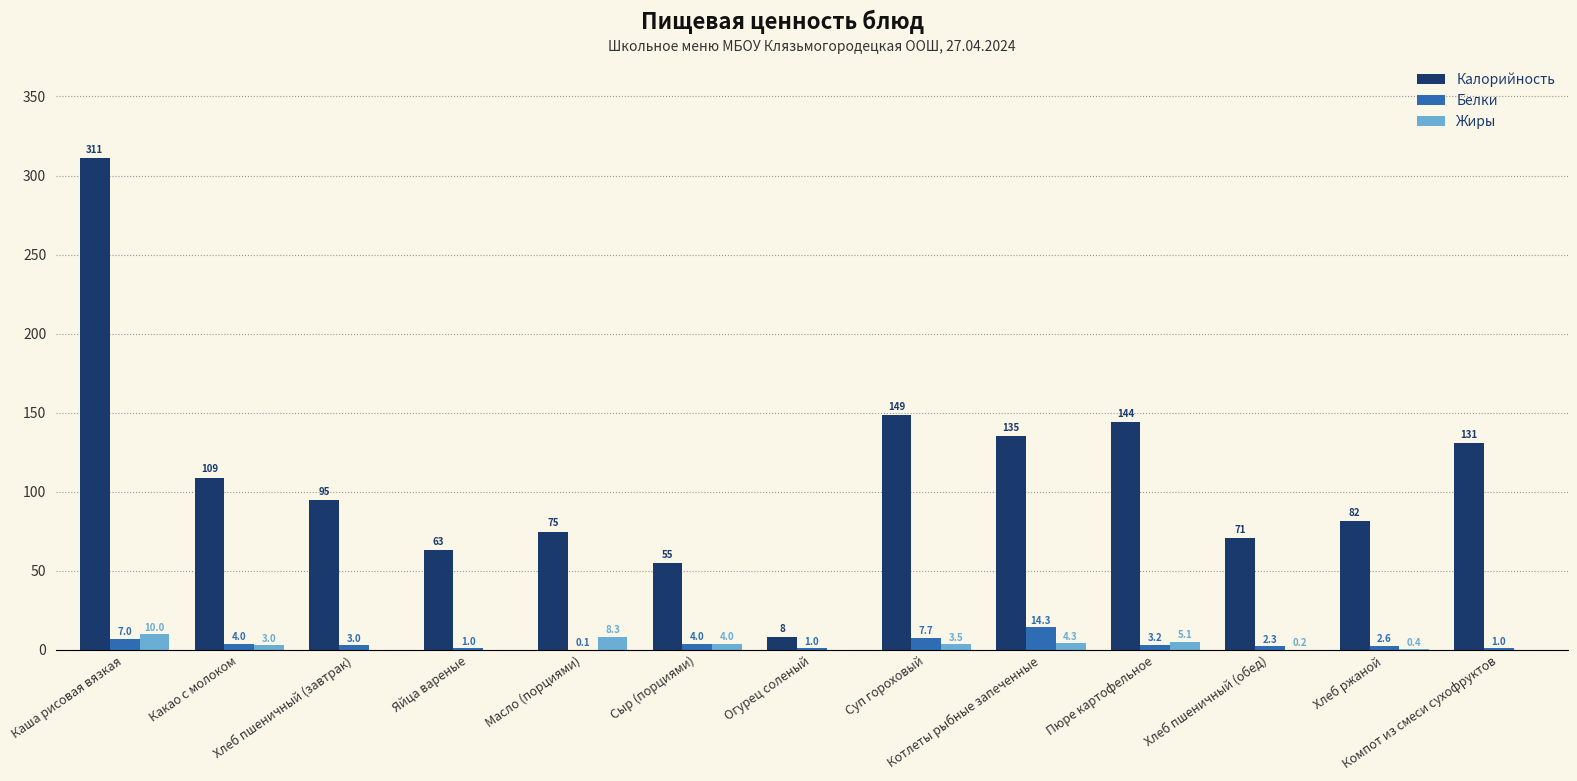

What is the maximum value shown in the chart?

311.0